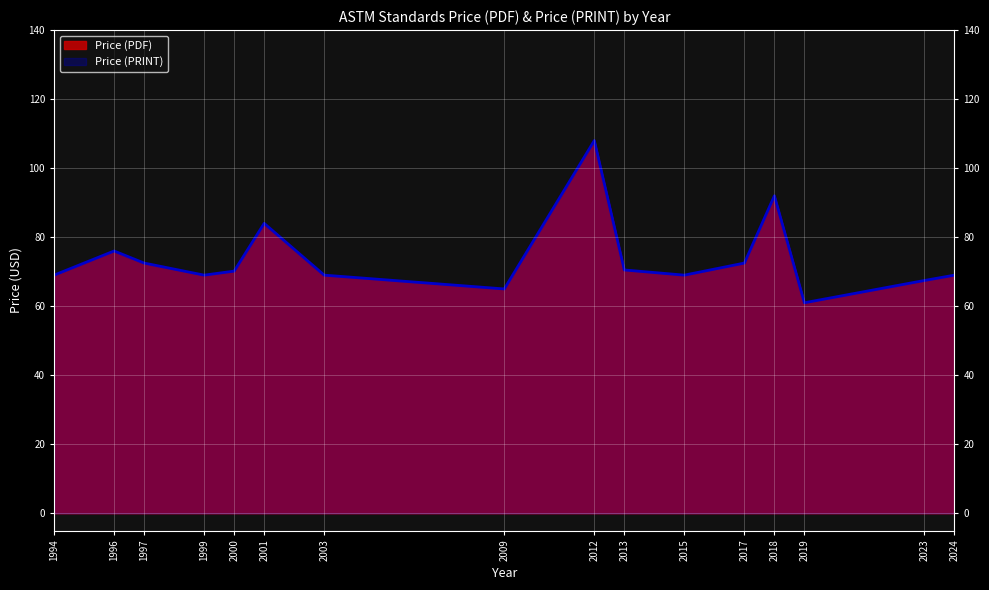

What is the maximum value shown in the chart?

108.0